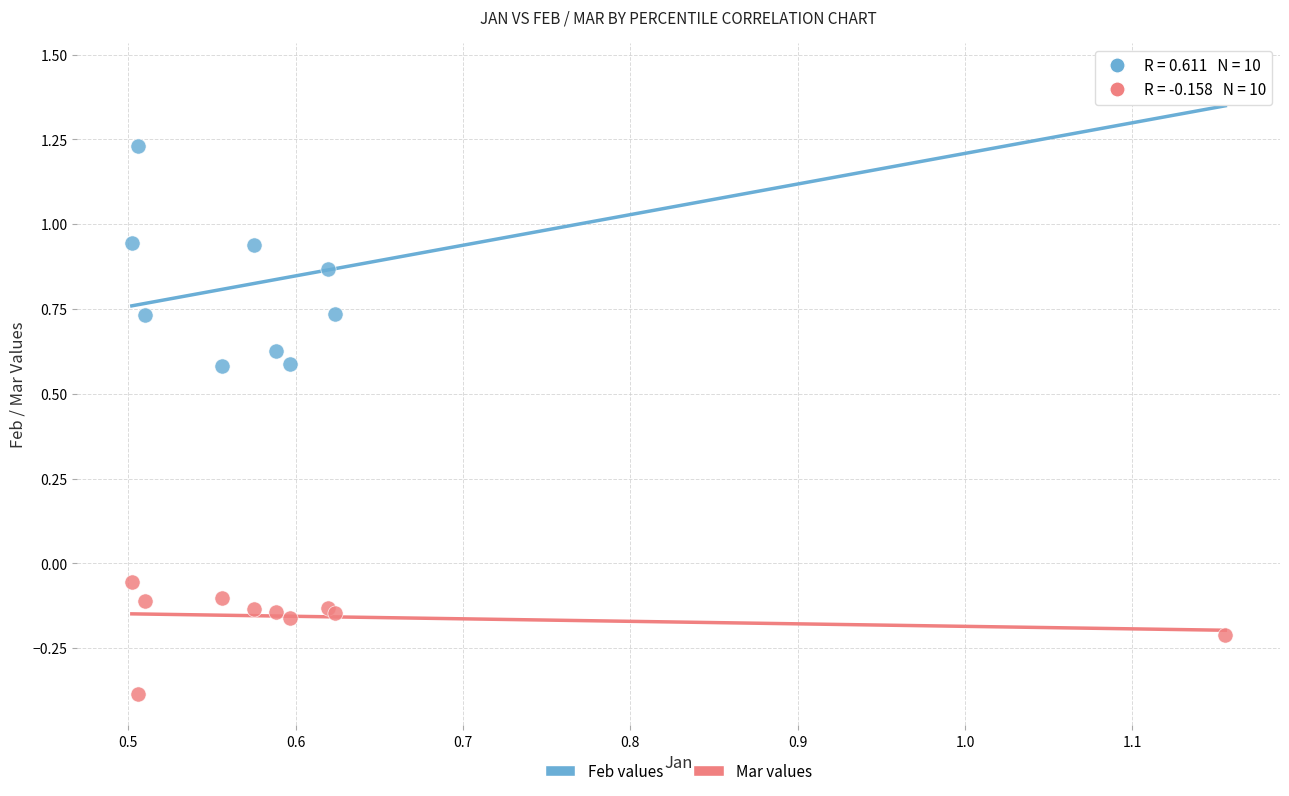

Which series contains the lowest Y value?

Mar values